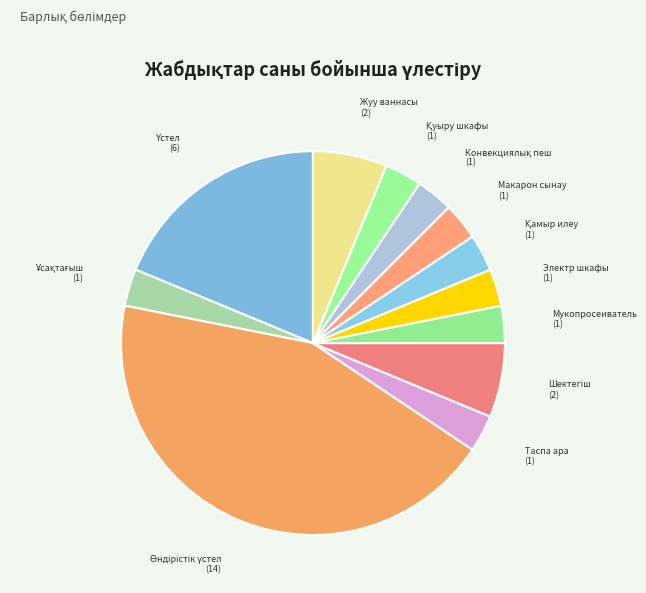

Is there a majority slice in this chart?

No